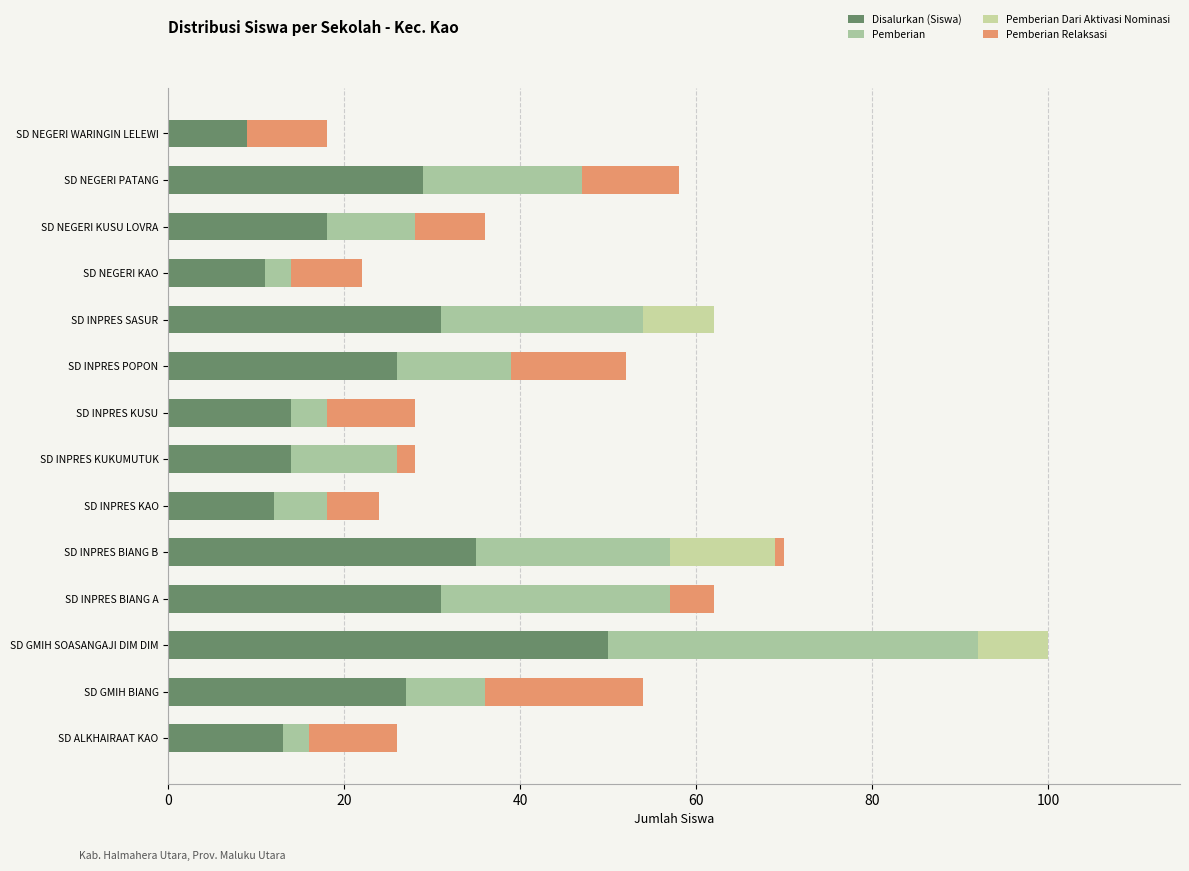

Count the number of data series in this chart.

4